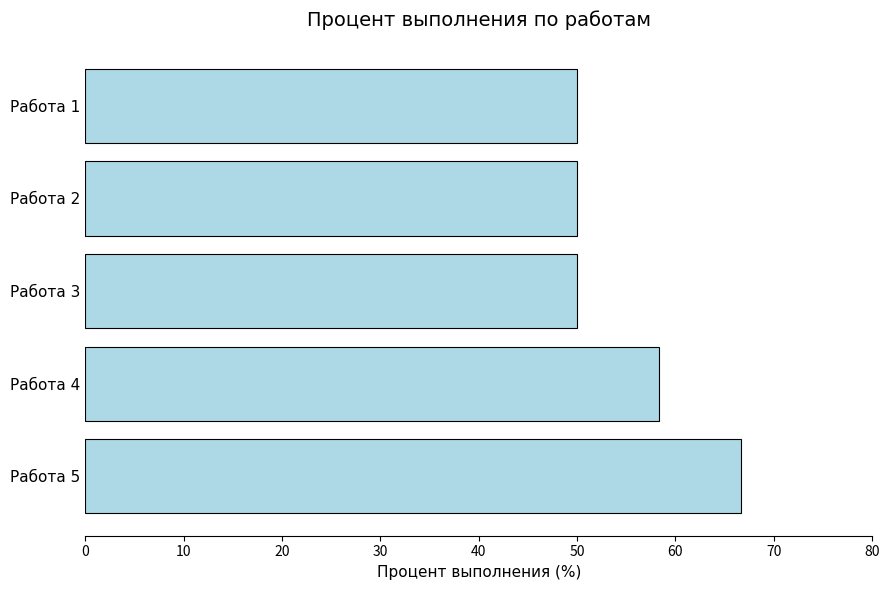

Is it true that the value at Работа 5 is 23.3?

False